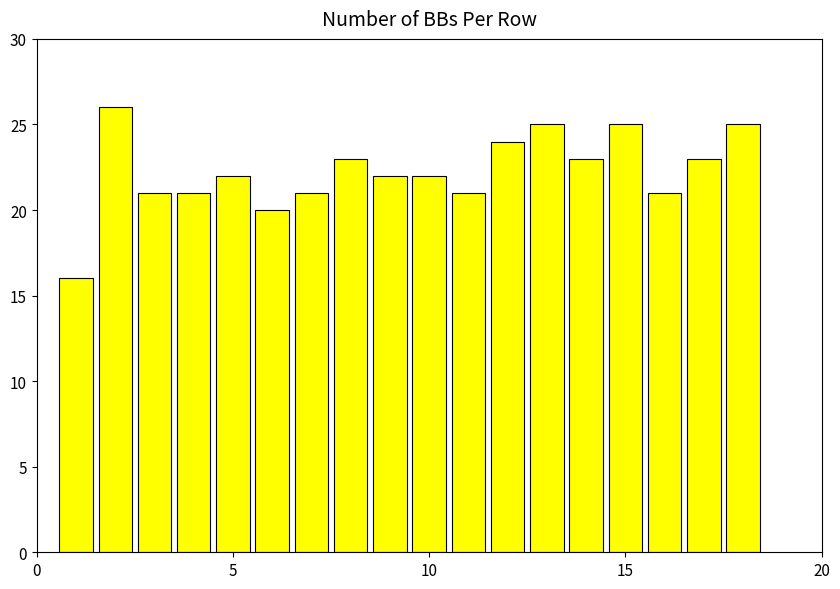

Are the bars horizontal?

No